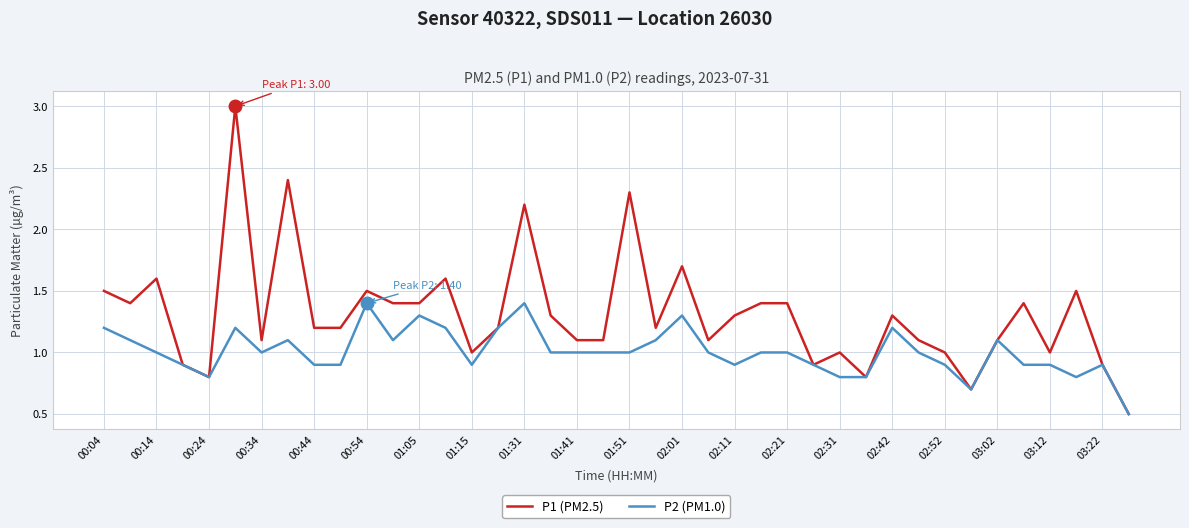

Does the chart have visible grid lines?

Yes